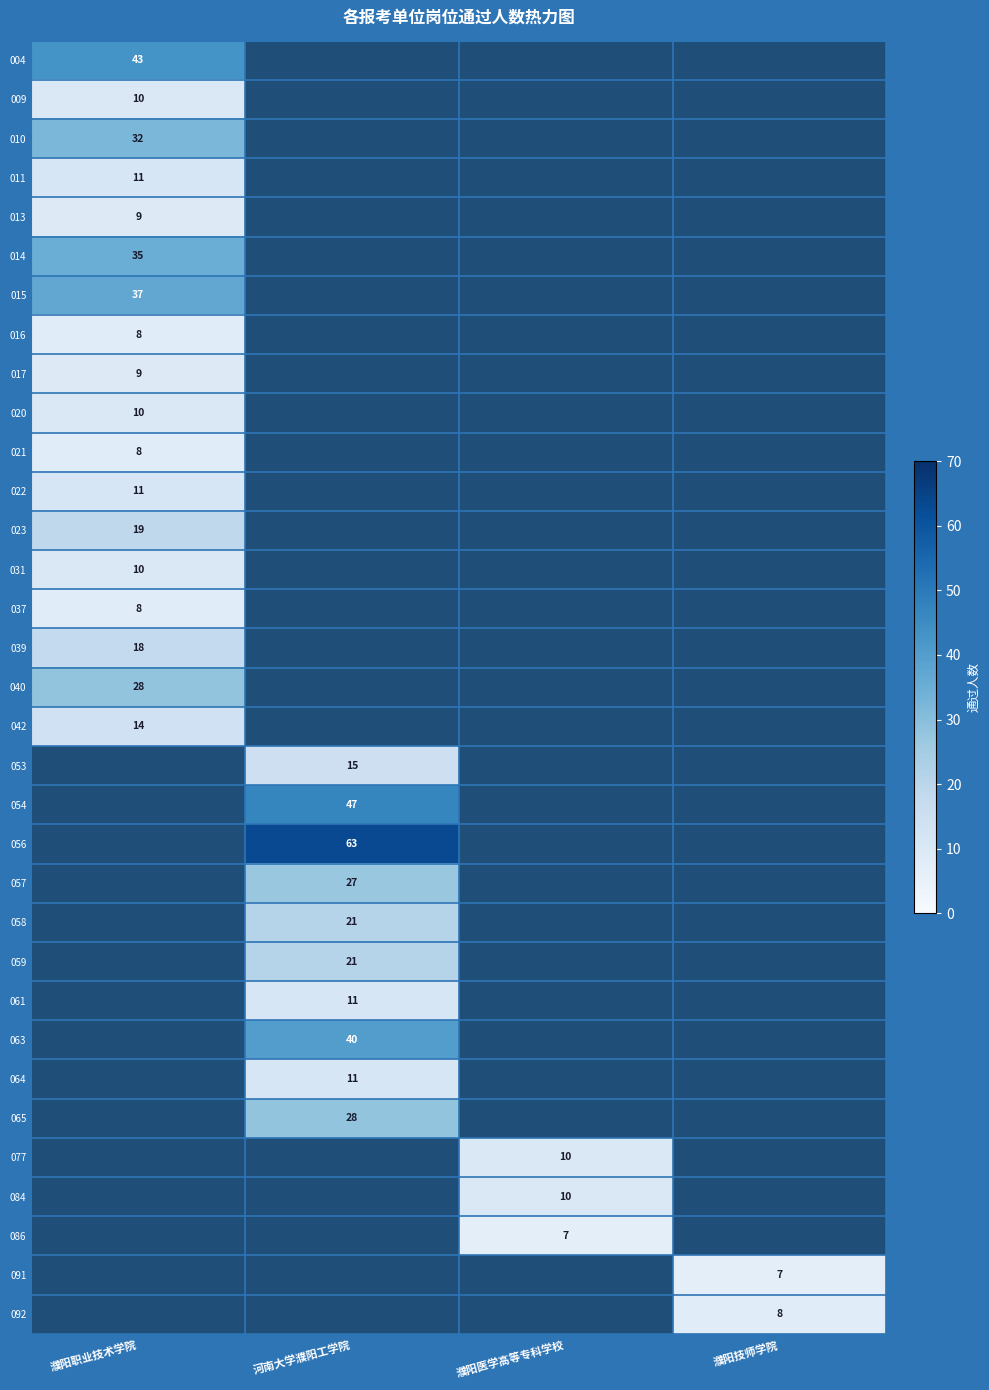

The 077 series shows 10 at 濮阳医学高等专科学校. True or false?

True